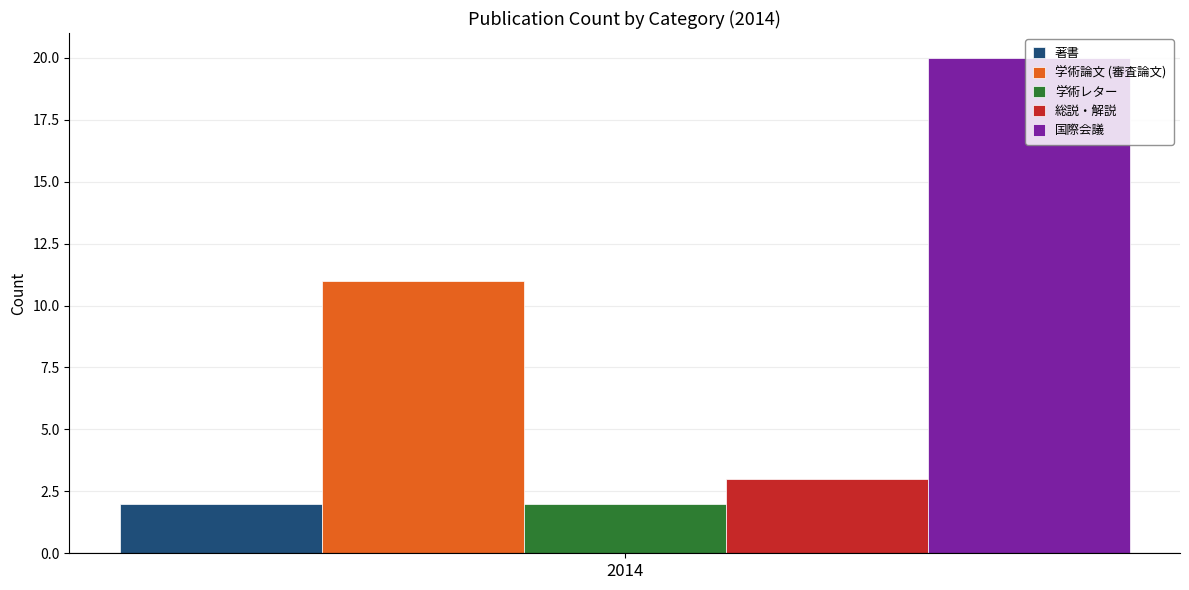

The 著書 series shows 2 at 2014. True or false?

True